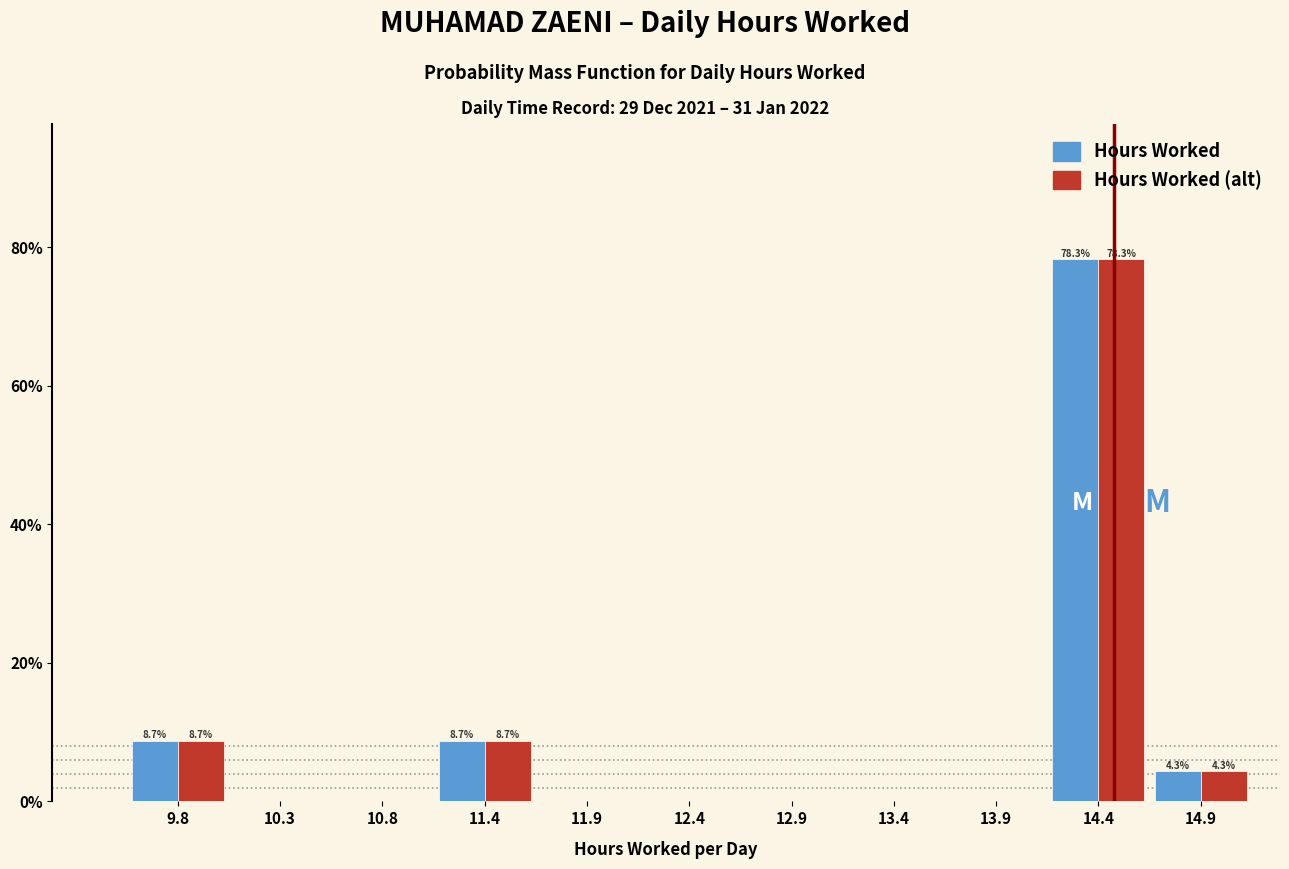

Reading left to right, extract all data points from this chart.

Hours Worked: 9.8=8.7	10.3=0.0	10.8=0.0	11.4=8.7	11.9=0.0	12.4=0.0	12.9=0.0	13.4=0.0	13.9=0.0	14.4=78.3	14.9=4.3
Hours Worked (alt): 9.8=8.7	10.3=0.0	10.8=0.0	11.4=8.7	11.9=0.0	12.4=0.0	12.9=0.0	13.4=0.0	13.9=0.0	14.4=78.3	14.9=4.3